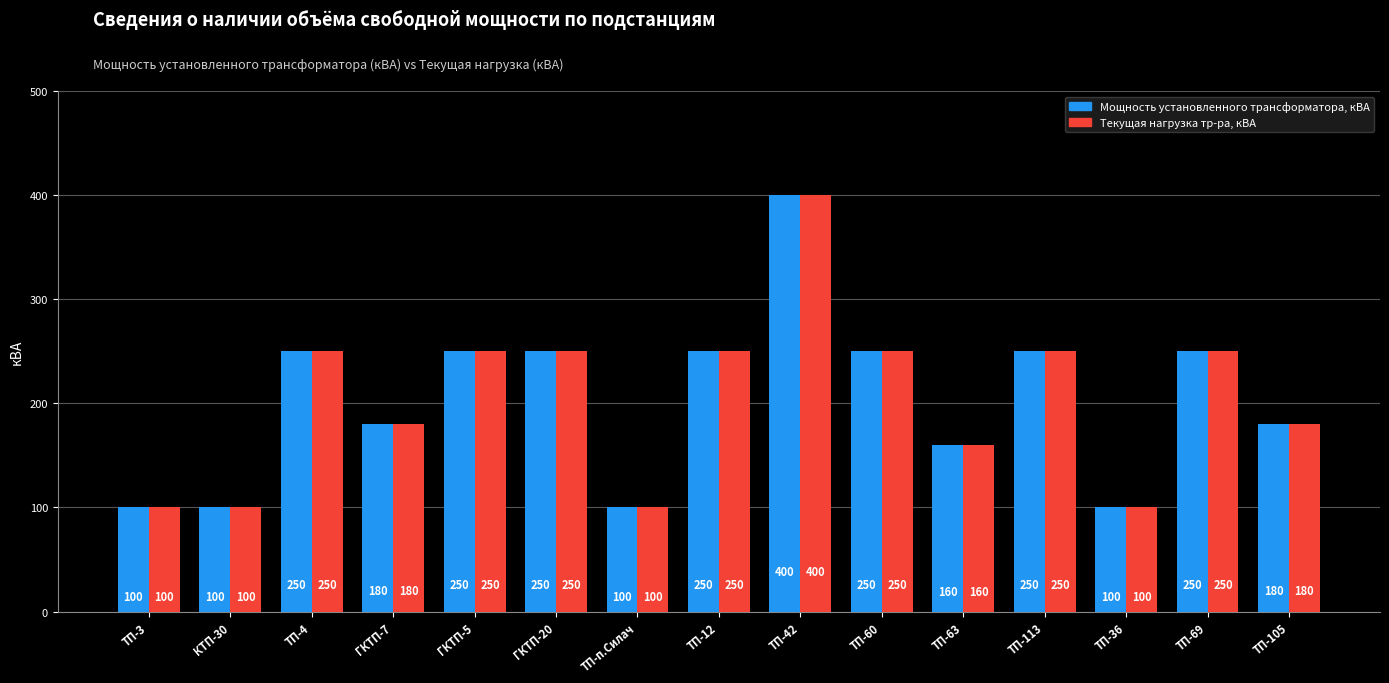

What is the label of the 9th bar from the right?

ТП-п.Силач